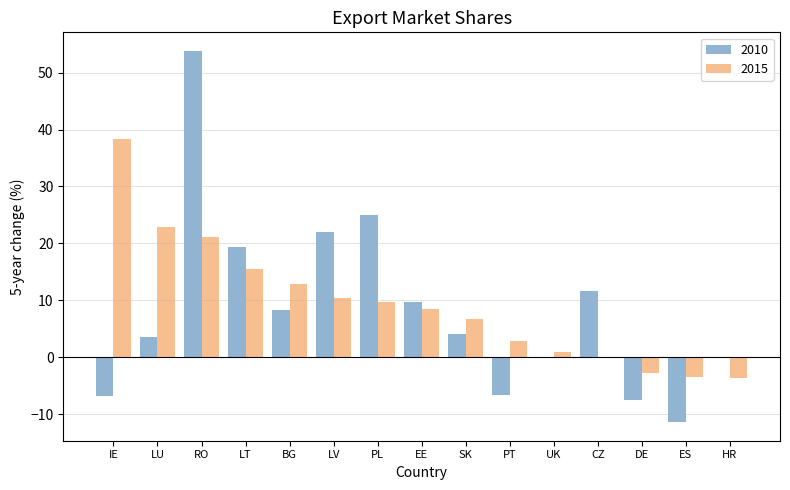

How many groups of bars are there?

15